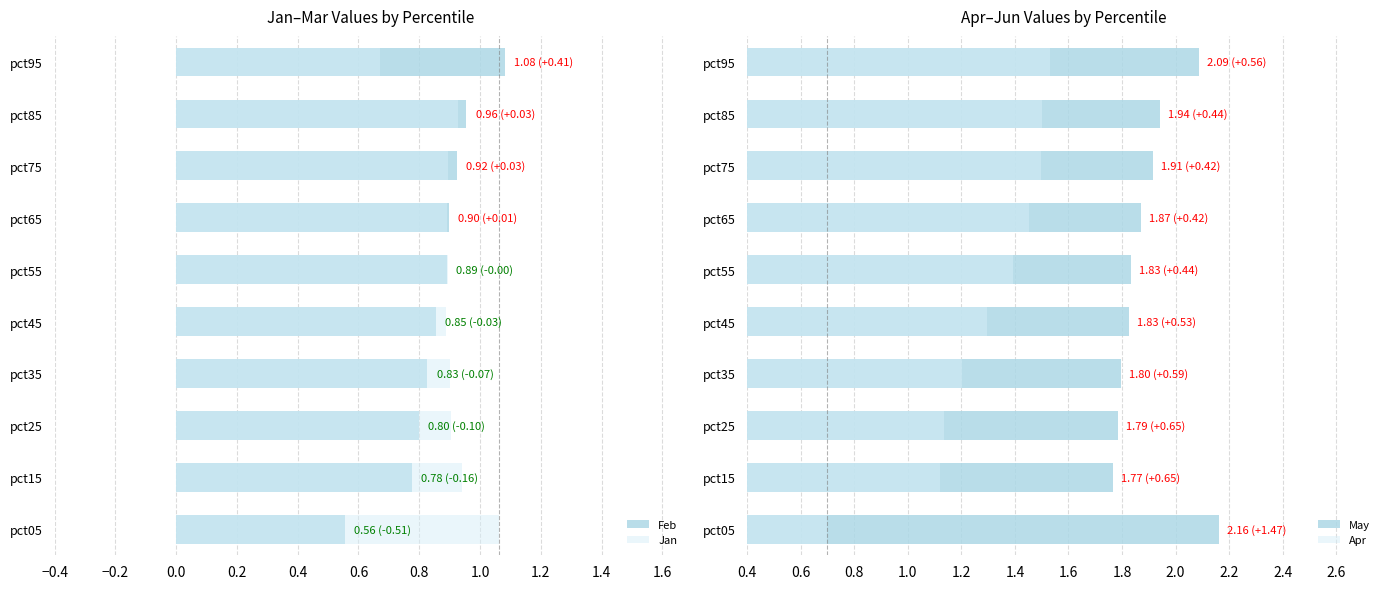

At pct05, list the series in order from smallest to largest.

Feb, Apr, Jan, May